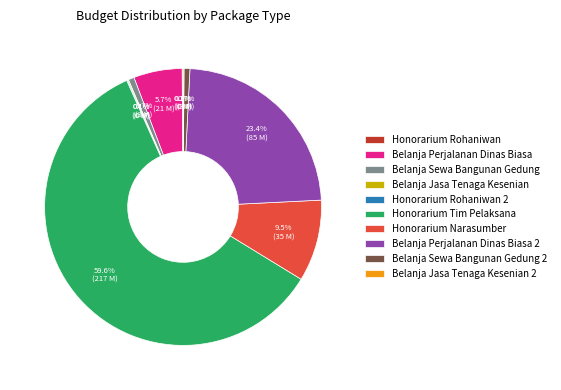

What is the largest slice in the pie chart?

Honorarium Tim Pelaksana